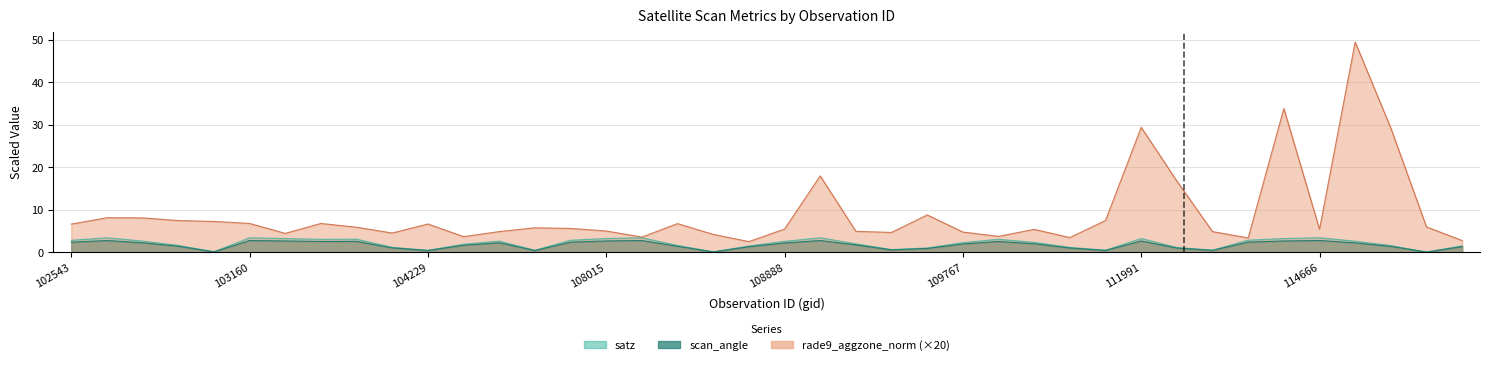

True or false: scan_angle and satz cross at least once.

False